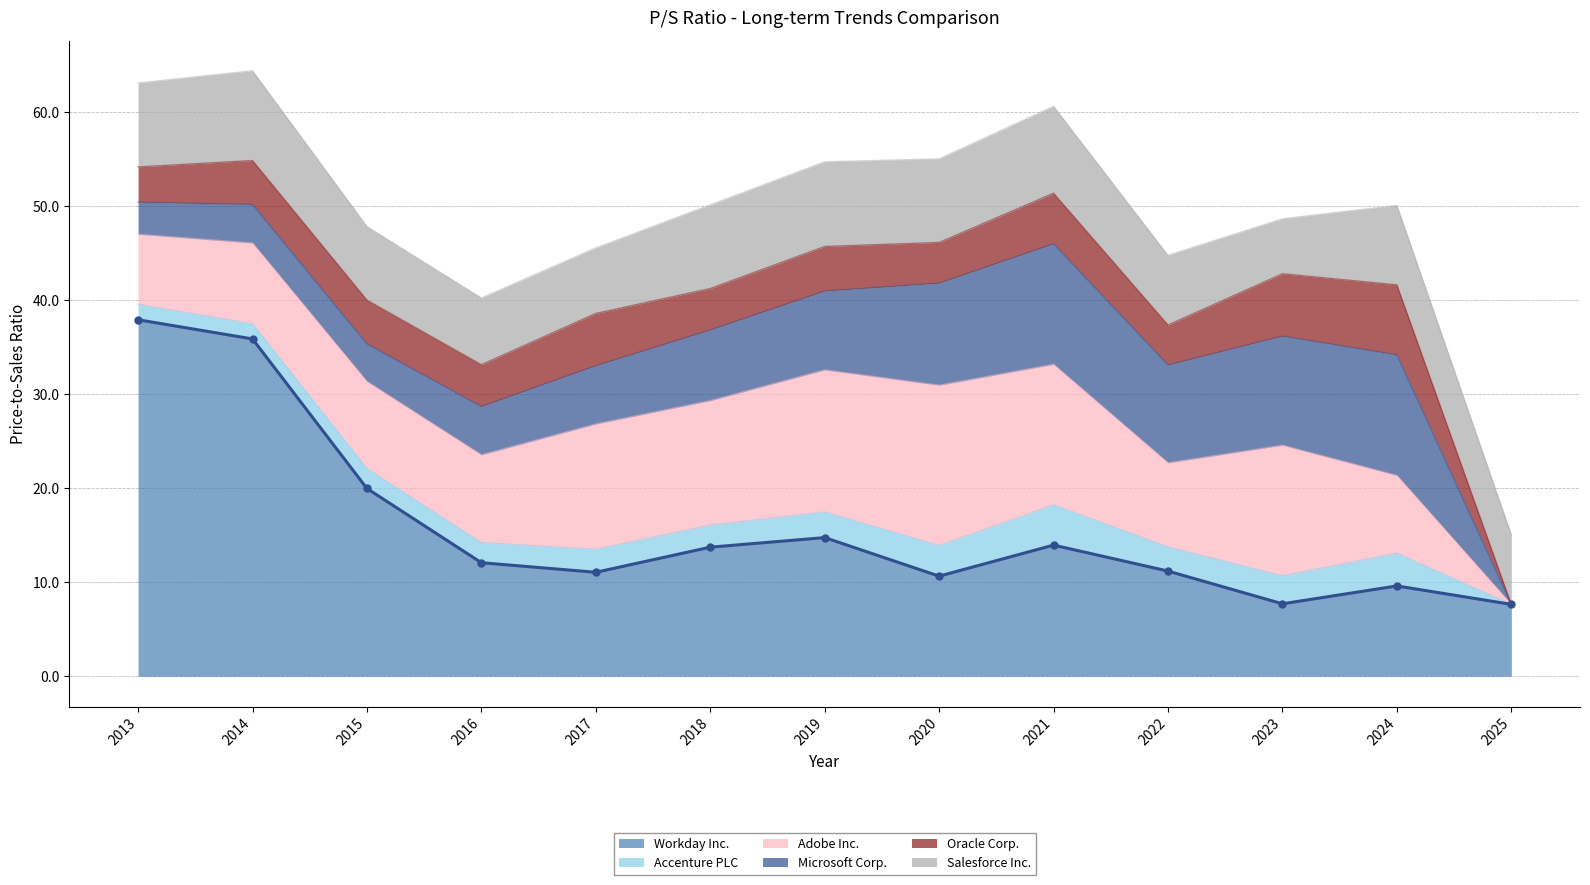

Which series has the largest range (max minus min)?

Workday Inc.